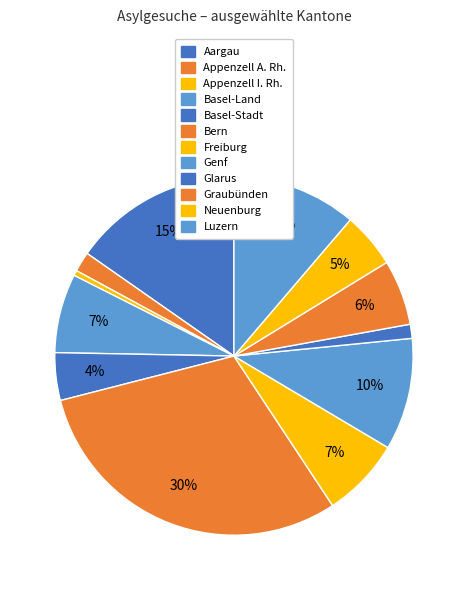

Is Luzern the majority of the pie?

No